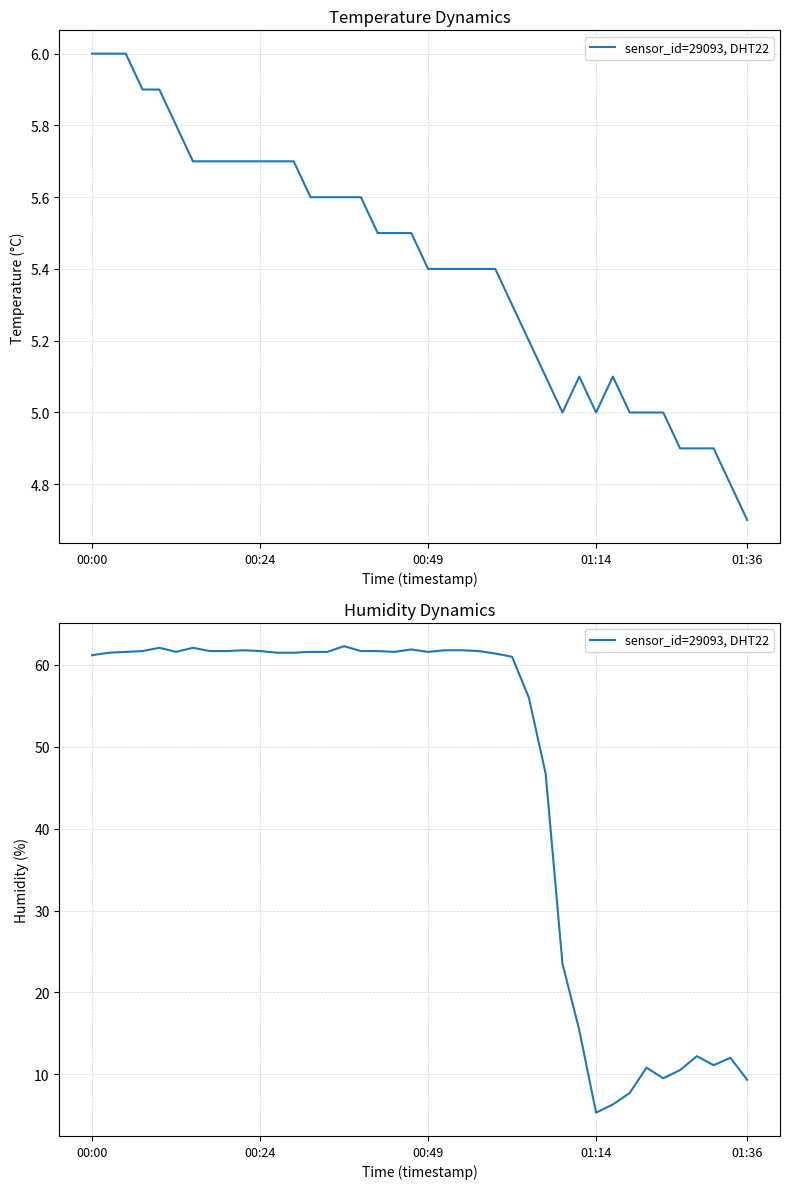

How many points are higher than both their immediate neighbors (excluding endpoints)?

8